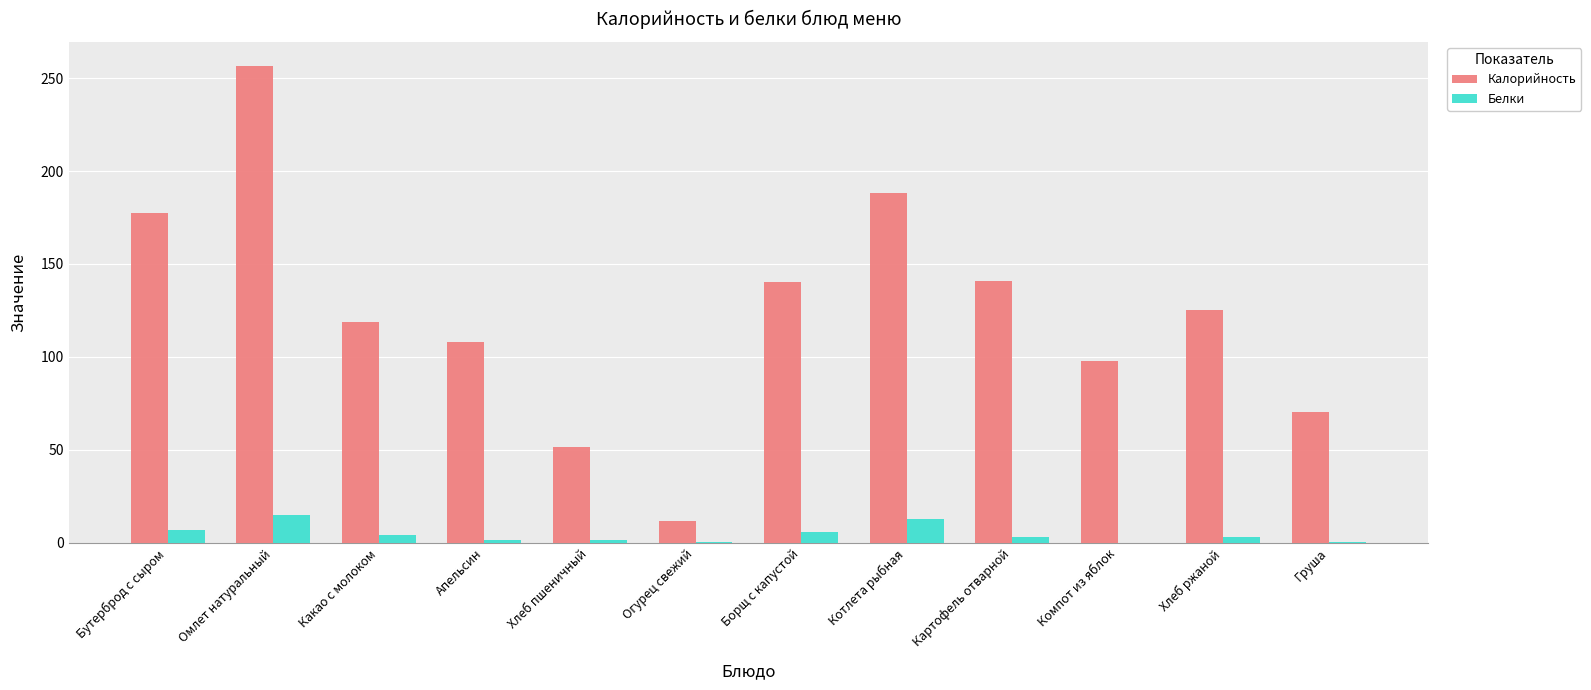

Which series changed the most between Борщ с капустой and Груша?

Калорийность